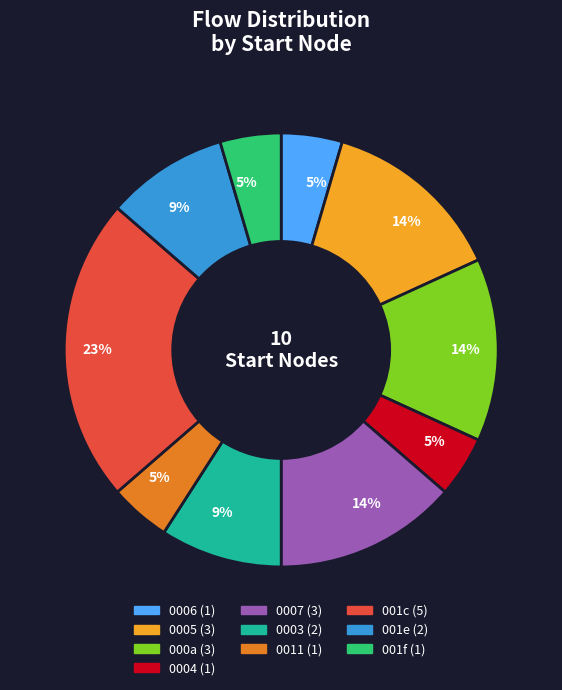

To the nearest percent, what is the average slice percentage?

10%